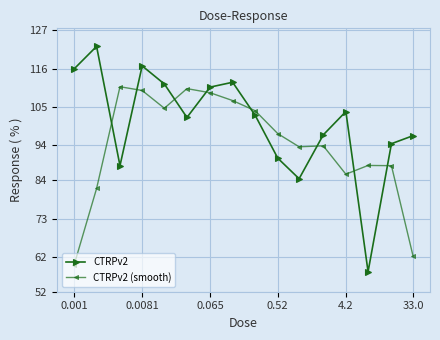

Does the chart display data point markers on the line(s)?

Yes